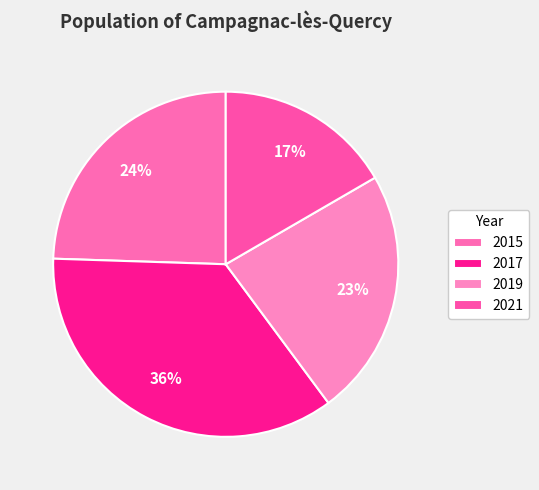

How many slices are in this pie chart?

4